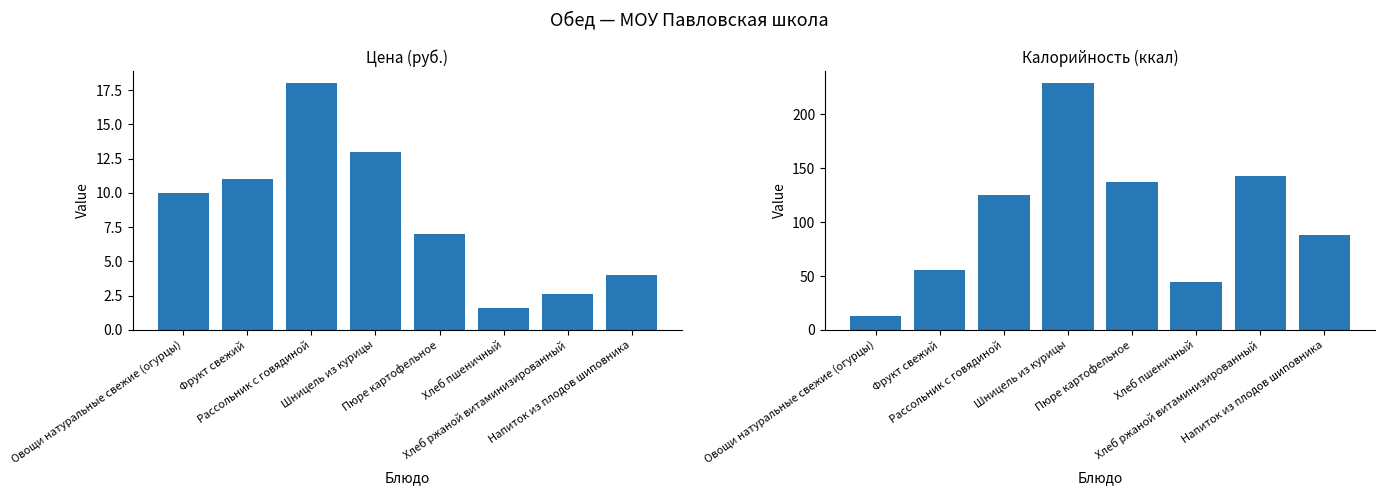

Does the chart contain stacked bars?

No